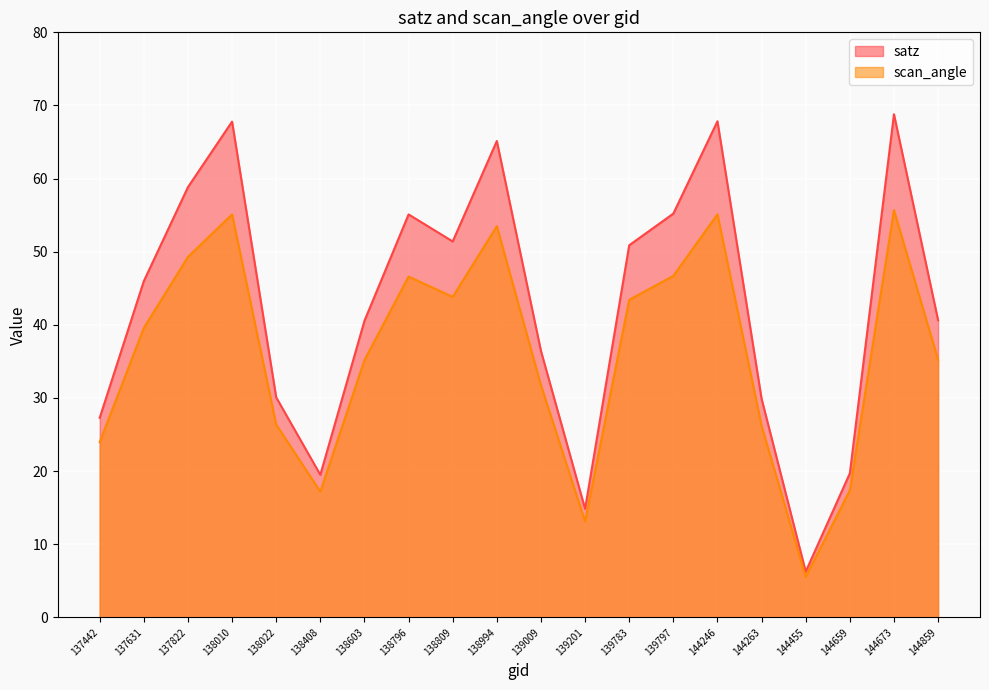

What are all the series names shown in the legend?

satz, scan_angle